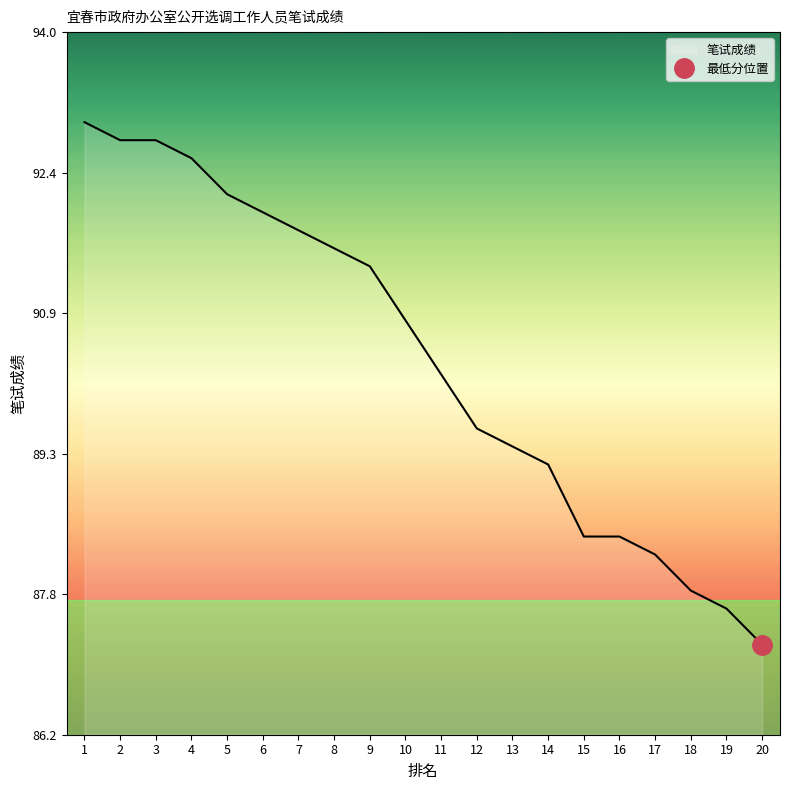

At which category does the chart reach its minimum across all series?

20